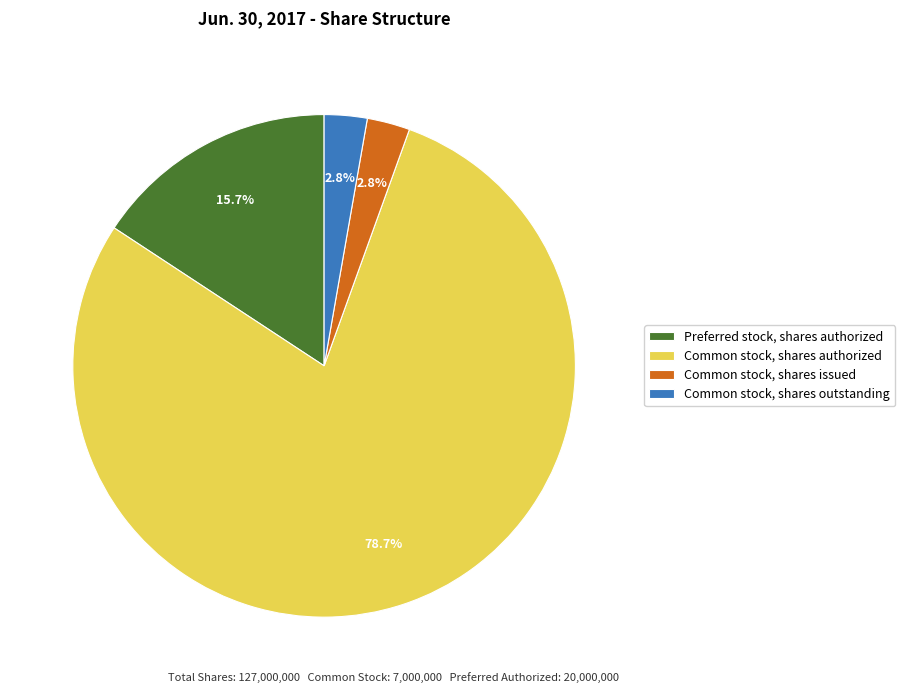

What is the largest slice in the pie chart?

Common stock, shares authorized